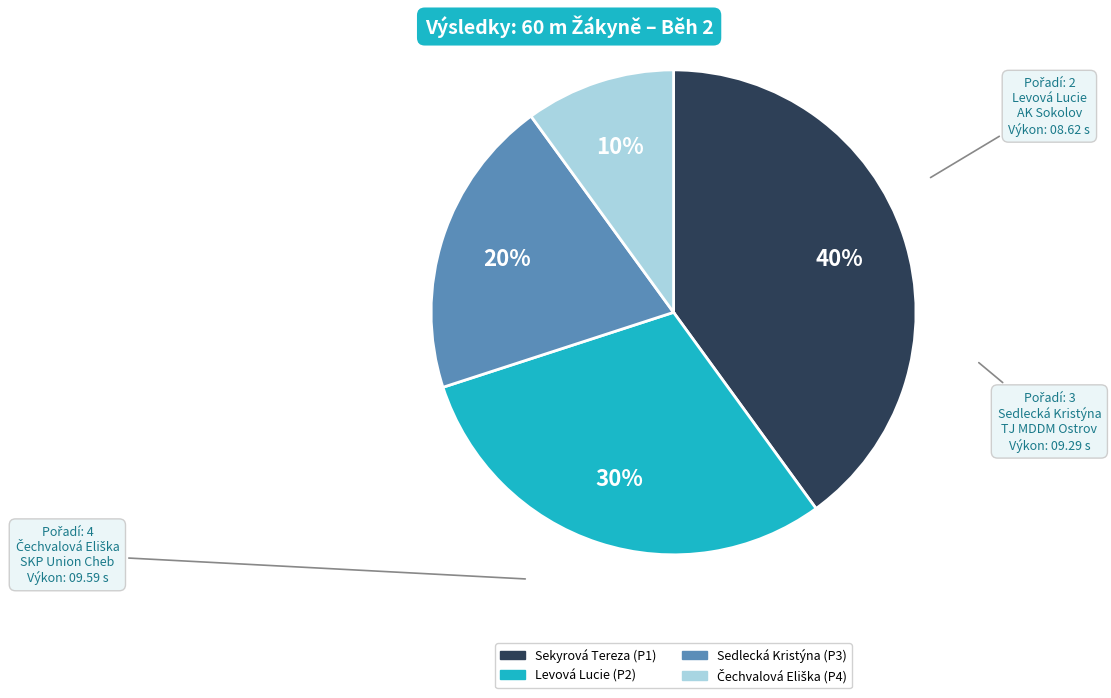

Approximately how many times larger is the value at Levová Lucie compared to Sedlecká Kristýna?

1.5